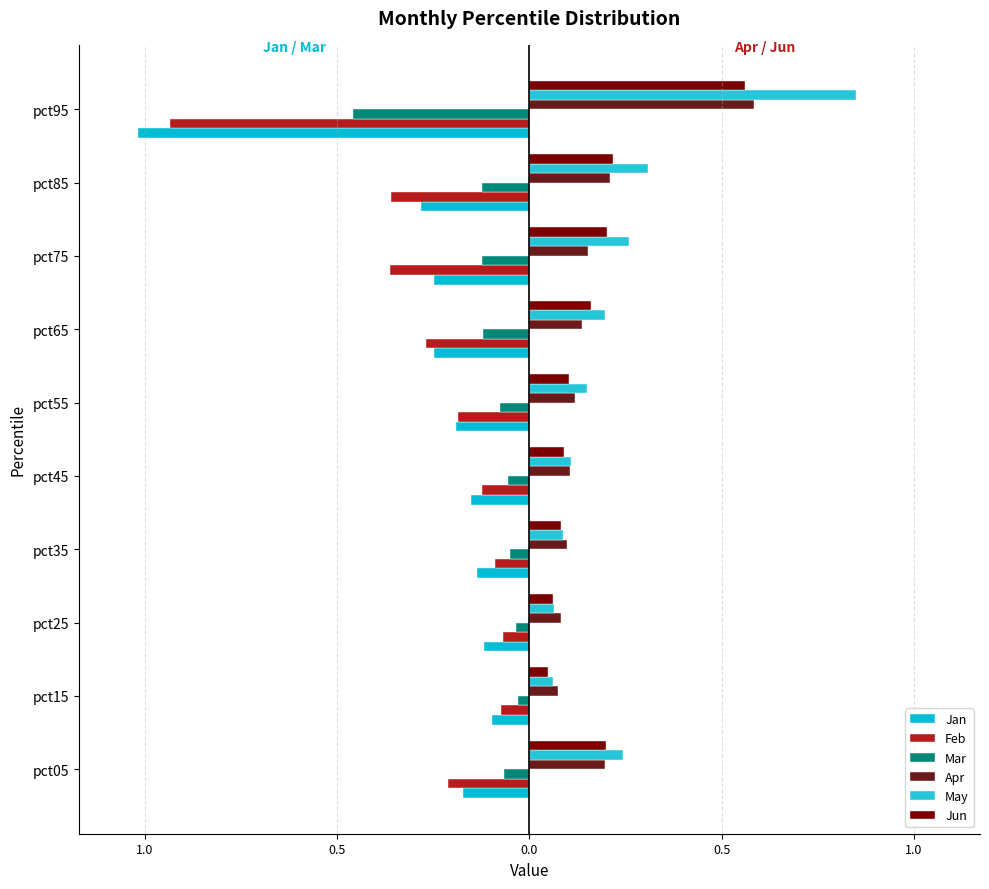

What is the greatest value displayed?

0.8